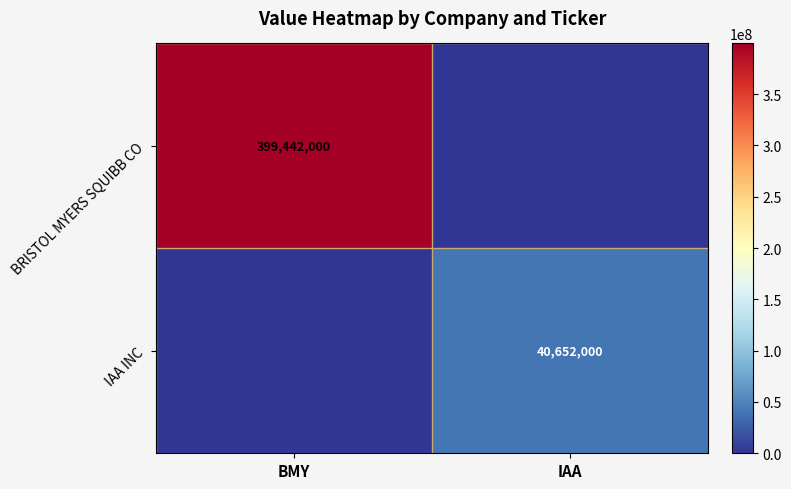

Which category has the lowest value across all series?

IAA